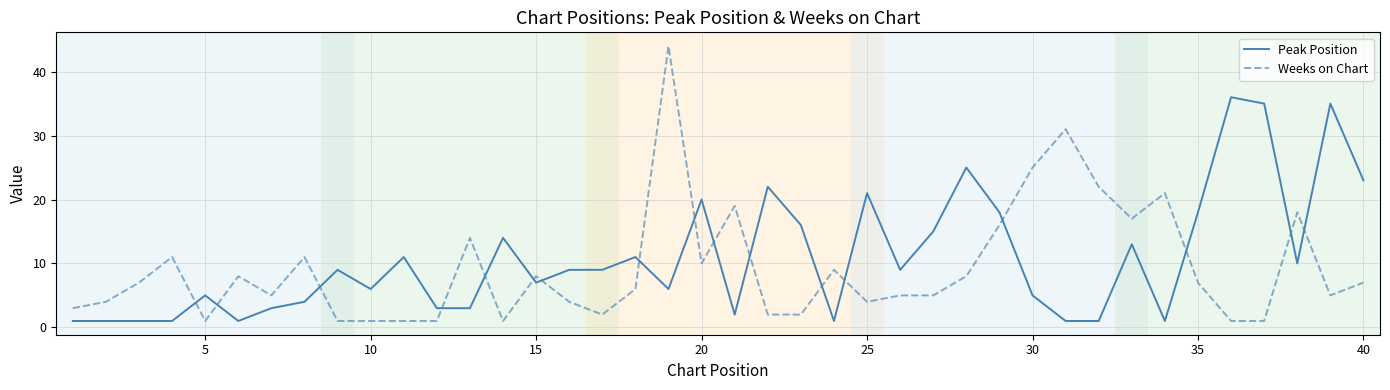

How many intersections are there between Weeks on Chart and Peak Position?

17